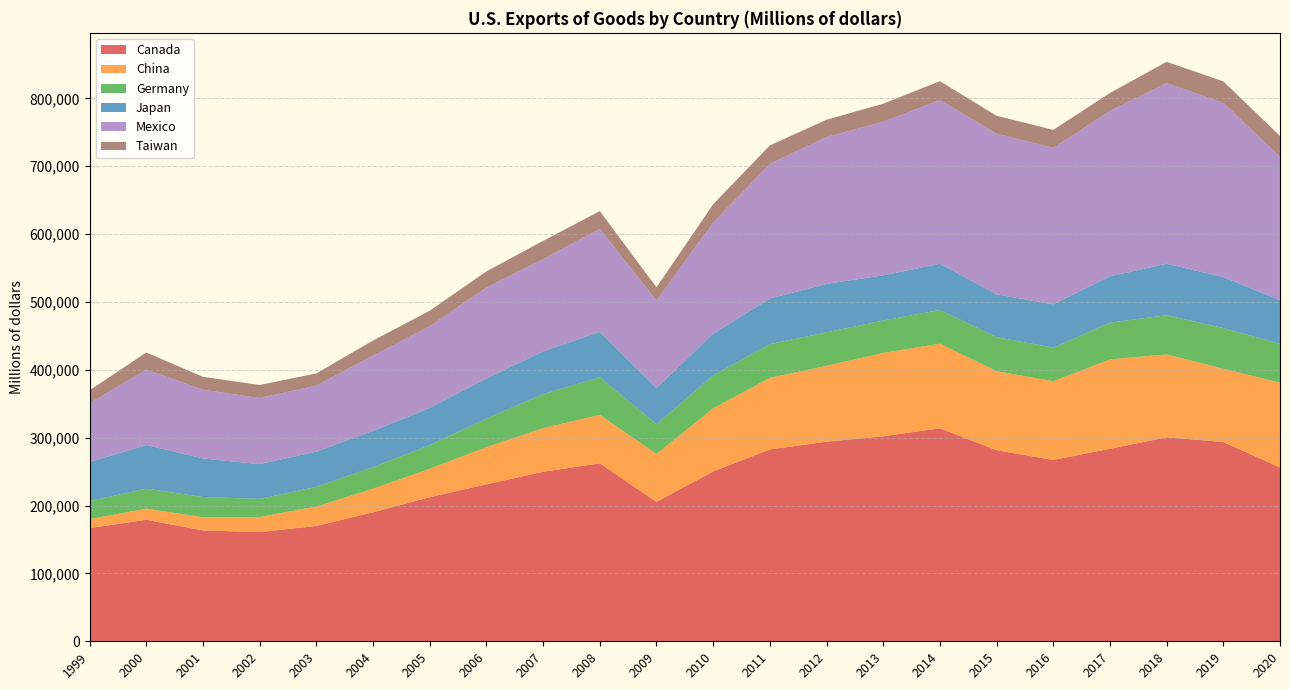

Reading left to right, list all the values displayed in this chart.

Canada: 166856	179053	163397	160887	169992	190042	212340	231346	249819	262282	205457	250283	282678	294156	302118	313872	281562	267235	283700	300652	293658	256106
China: 13174	16365	19396	22317	28646	34833	41874	54813	64313	71346	70636	93059	105445	111855	122852	124728	116505	115991	131746	122128	107948	125033
Germany: 26691	29405	29861	26624	29018	31782	34874	41919	50113	55321	43949	48482	49738	49269	47705	49690	50069	49540	54114	57779	60027	57264
Japan: 57344	64385	56706	51222	51805	53458	54817	59276	62798	67130	52943	61472	67182	71382	66517	67981	63085	63811	68223	75870	75100	64118
Mexico: 86856	111296	101326	97474	97467	110837	120444	133998	136167	151610	129214	163757	198601	216403	226477	241486	236766	230520	243865	266324	256619	211572
Taiwan: 19026	25023	19010	19149	17847	22264	22794	23817	26840	26171	19397	26975	27067	25494	26538	27610	26437	26546	26294	31166	31753	30527